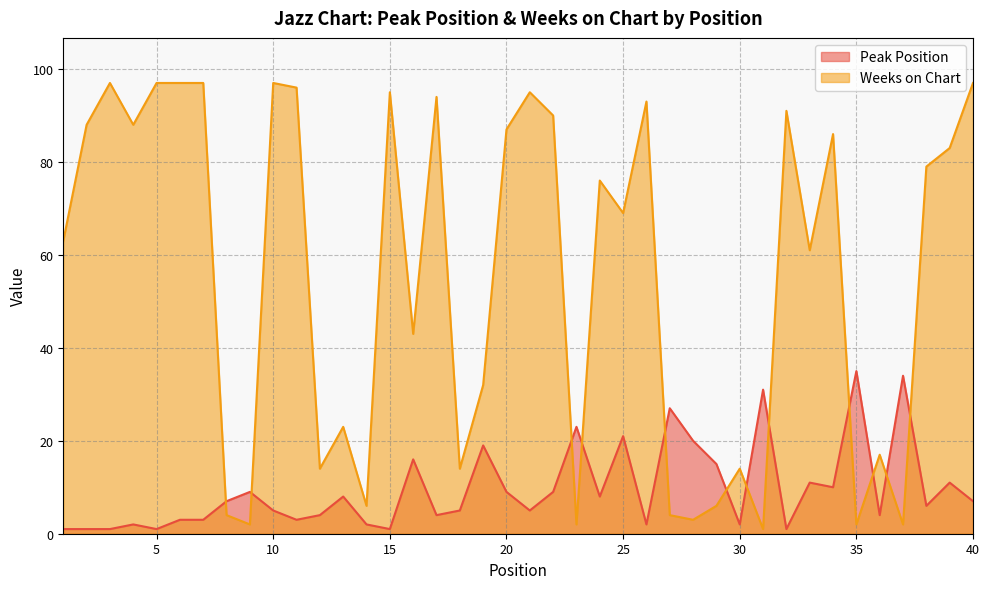

At which label is Peak Position closest to 18?

19